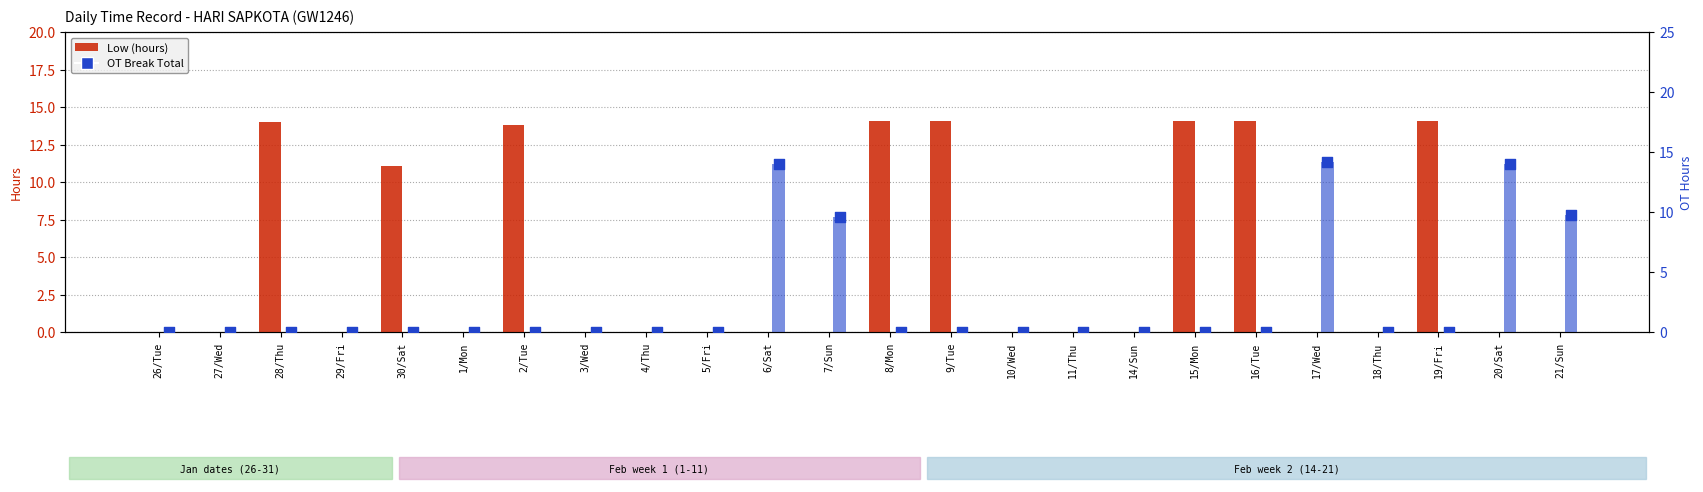

Which series has the largest total across all categories?

Low (hours)